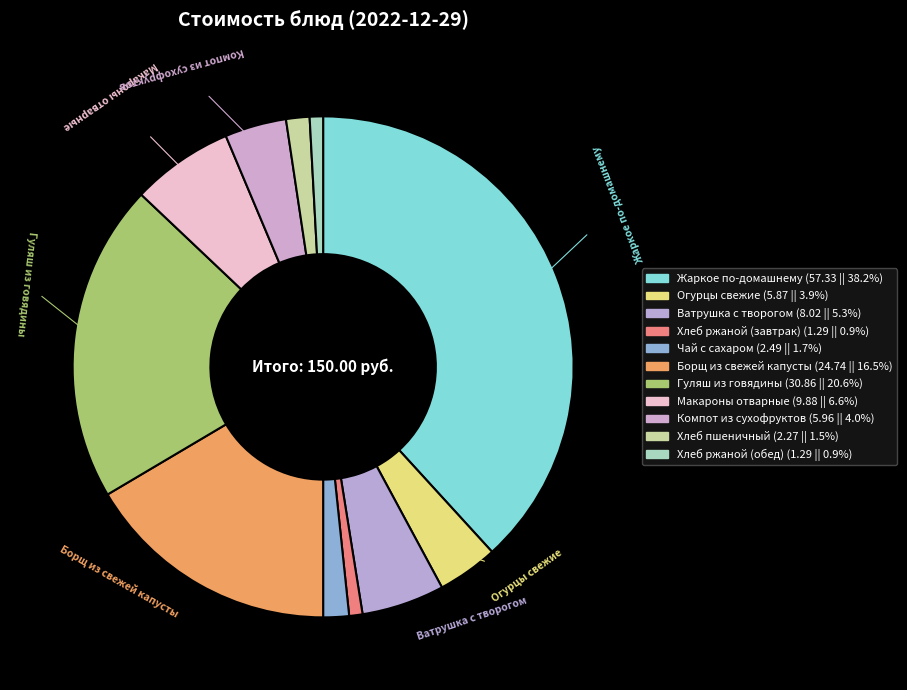

Is there a majority slice in this chart?

No